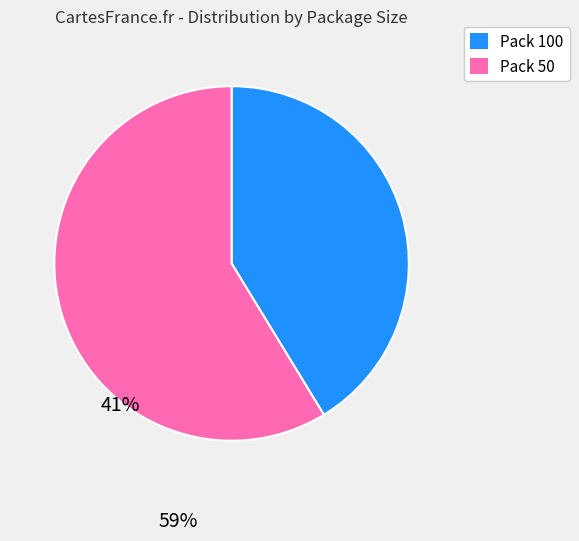

Which slice is the largest?

Pack 50